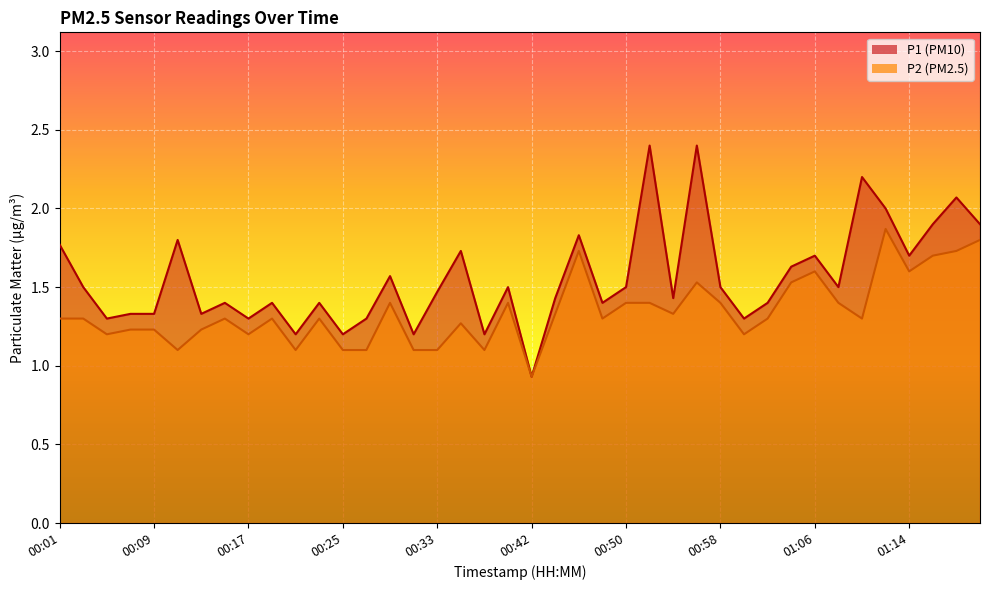

Is the value of P2 at 00:56 greater than the value of P1 at 00:50?

Yes